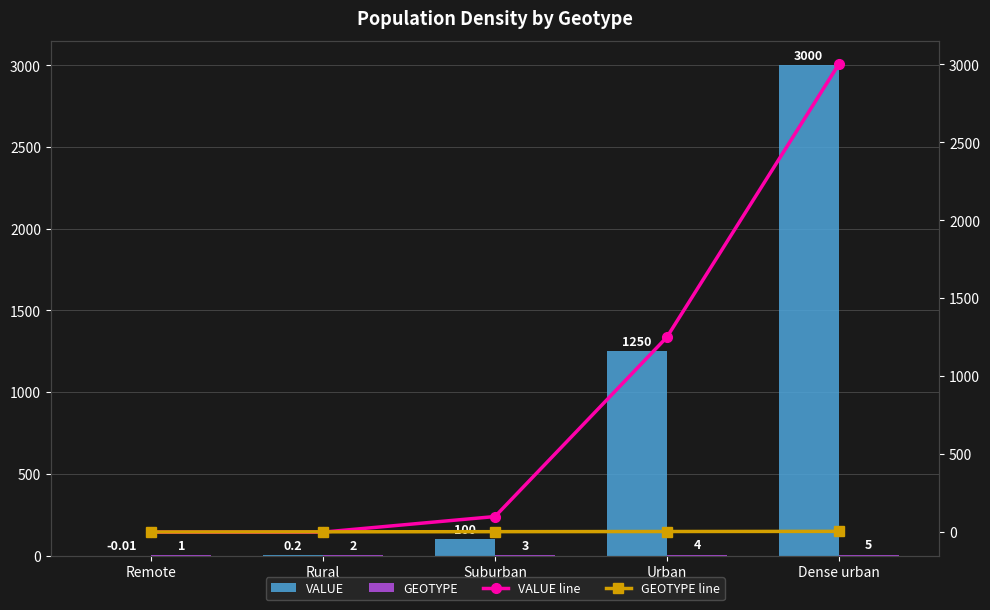

True or false: GEOTYPE has a value of 5.0 at Dense urban.

True